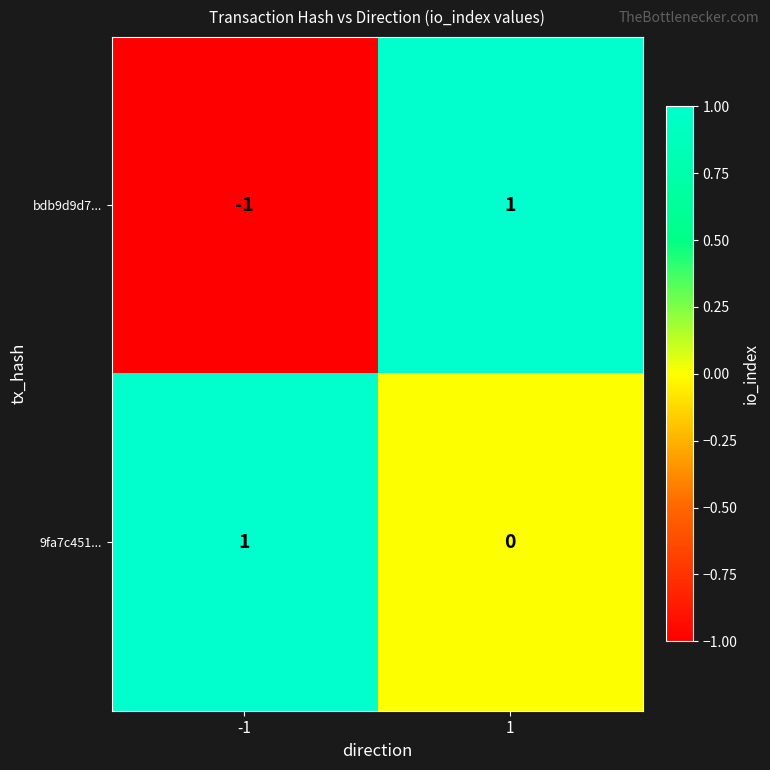

Count the number of categories in the chart.

2